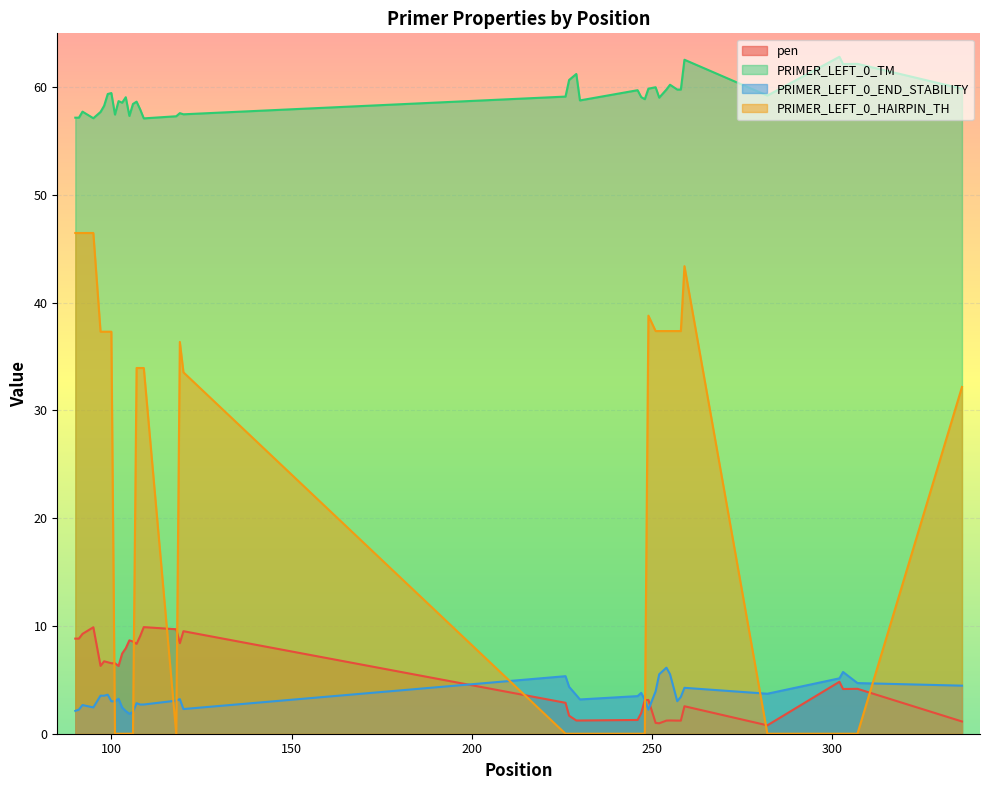

True or false: PRIMER_LEFT_0_HAIRPIN_TH and PRIMER_LEFT_0_TM intersect in this chart.

False